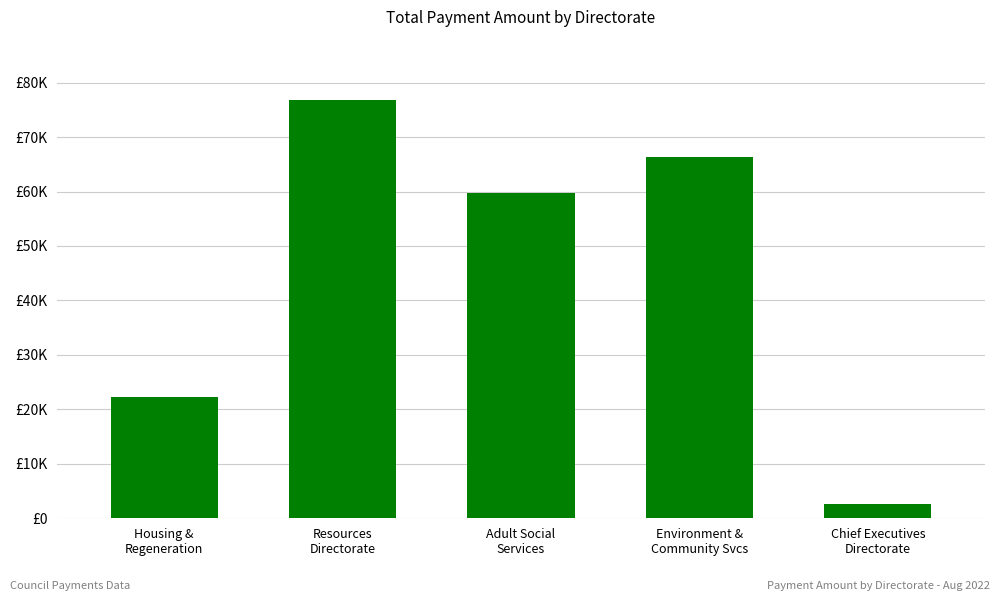

Reading left to right, transcribe all the data shown in this chart.

22275.1	76864.1	59736.2	66293.2	2677.2